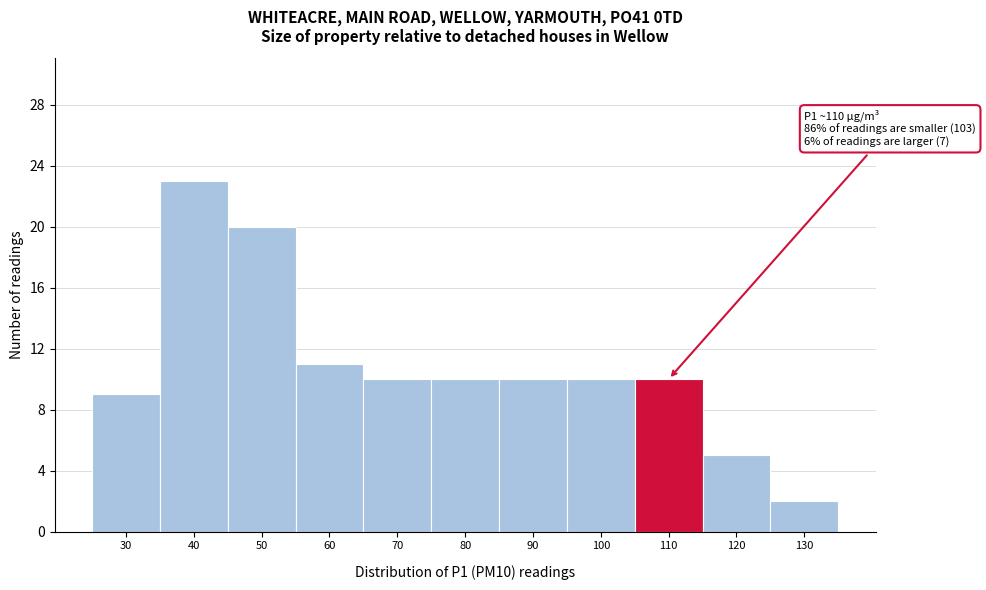

Reading left to right, what are all the values shown in this chart?

9	23	20	11	10	10	10	10	10	5	2